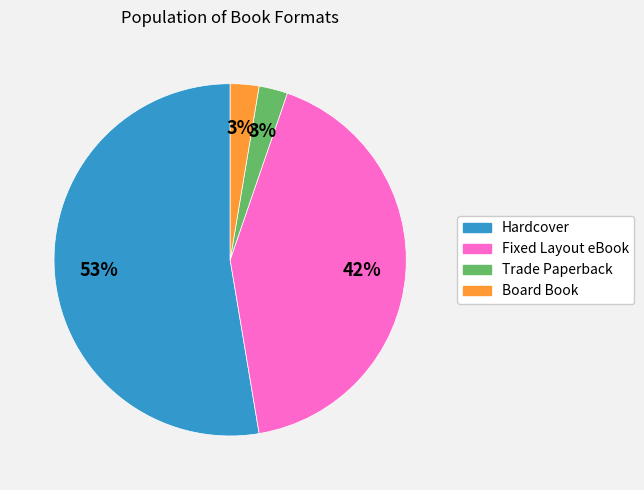

To the nearest percent, what is the average slice percentage?

25%